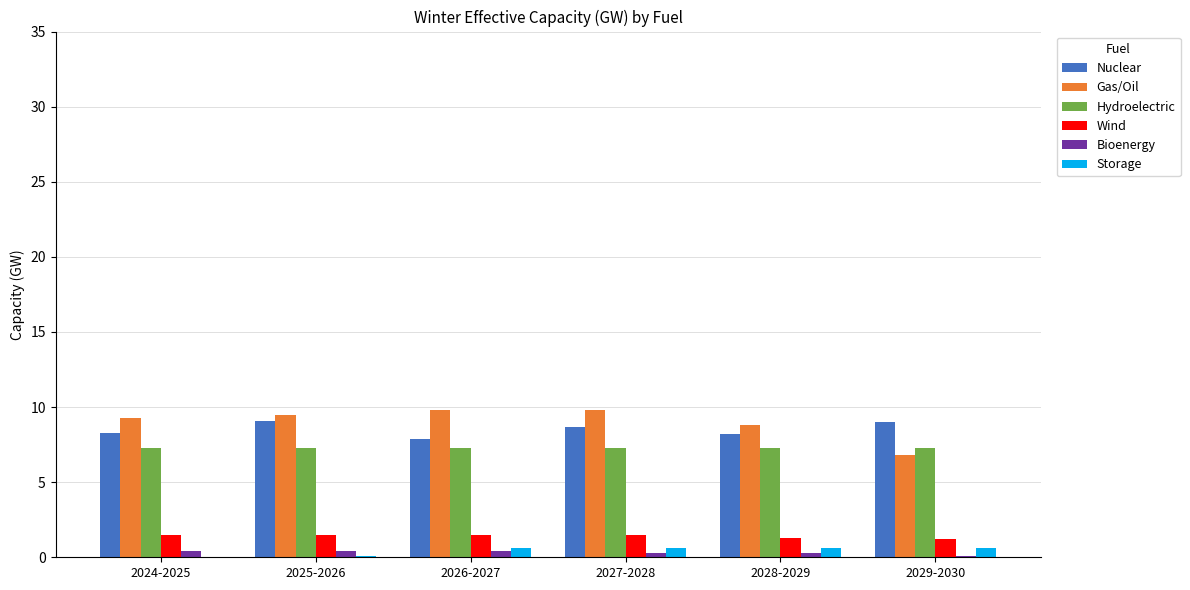

What is the greatest value displayed?

9.8